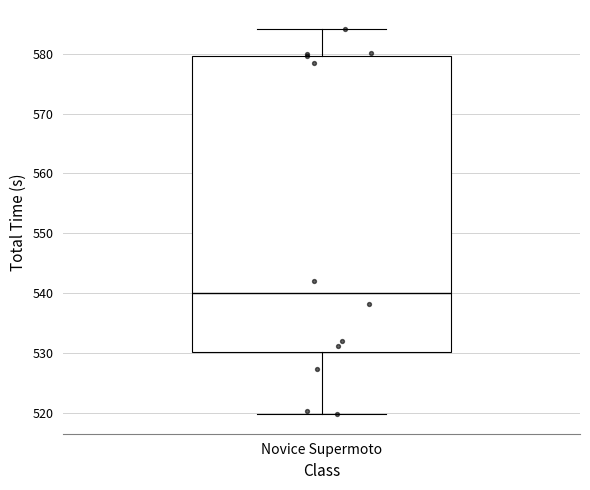

Read this box plot against the y-axis: the position of the median line, the range covered by the box, and the ends of both whiskers. The values are not printed on the chart, so give them approximately, as read against the axis.

median 540, box 530 to 580, whiskers 520 to 584